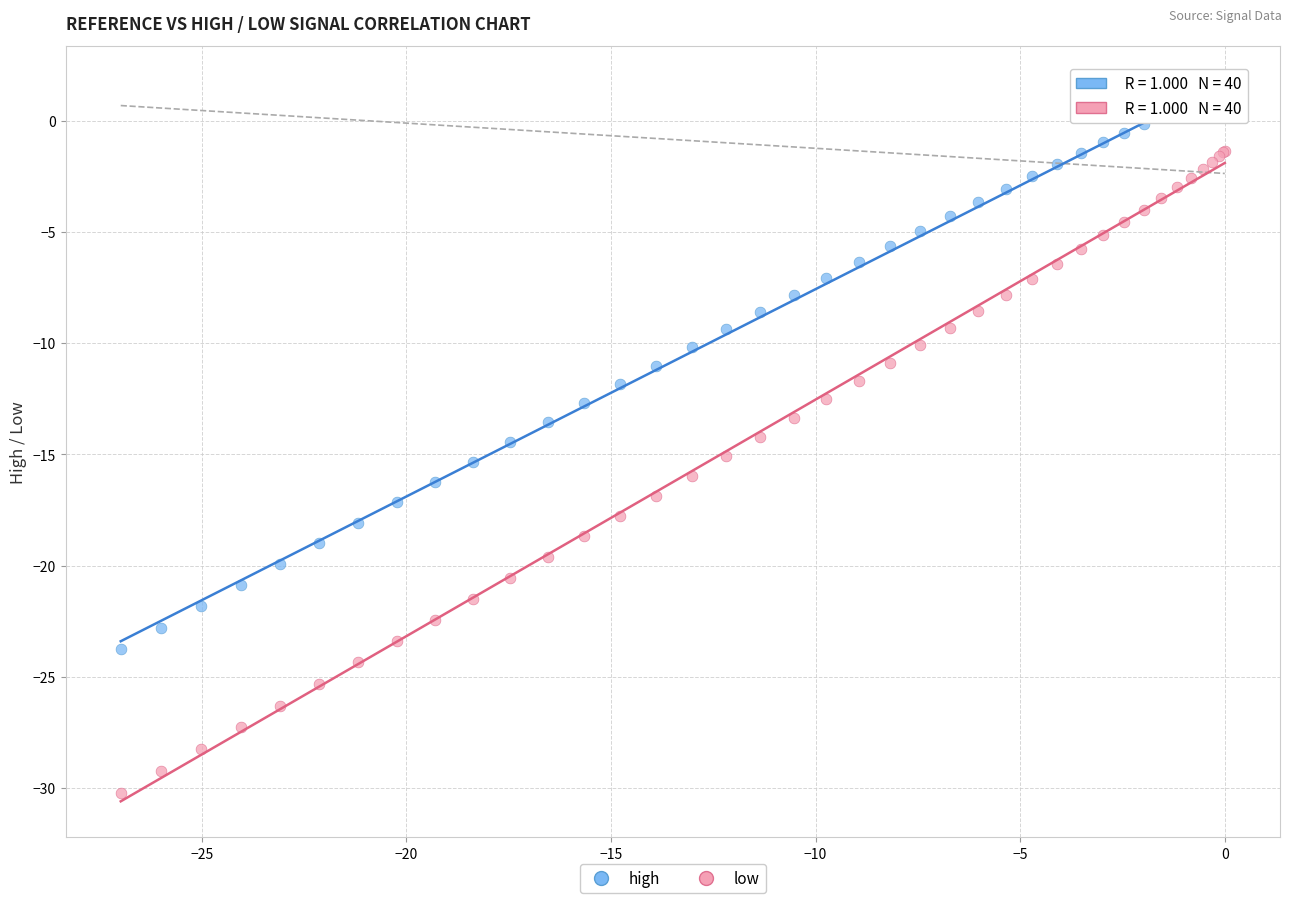

What is the X range (max minus min) for the scatter plot?

27.0